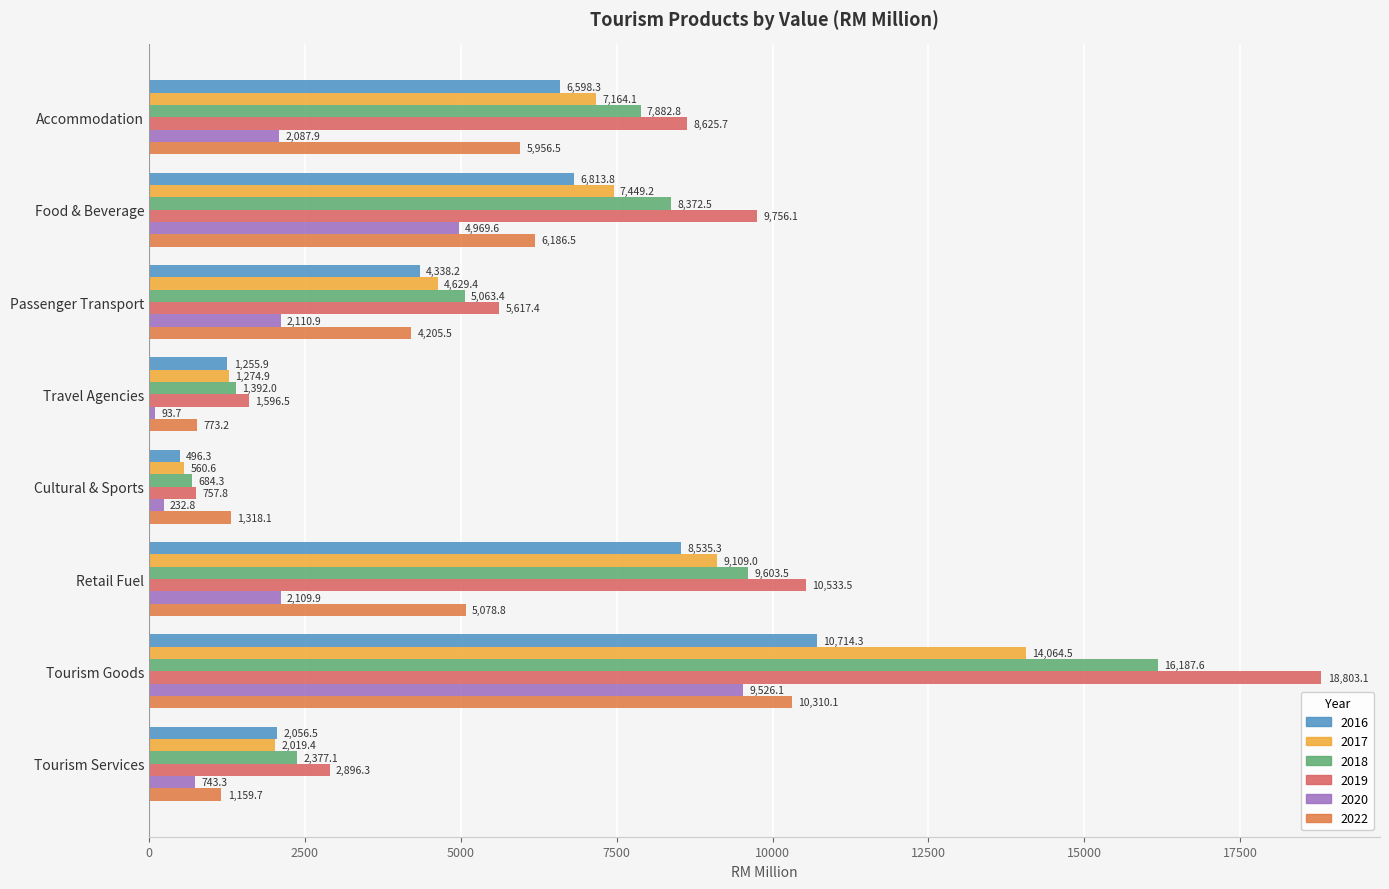

True or false: 2022 has a value of 5078.8 at Retail Fuel.

True